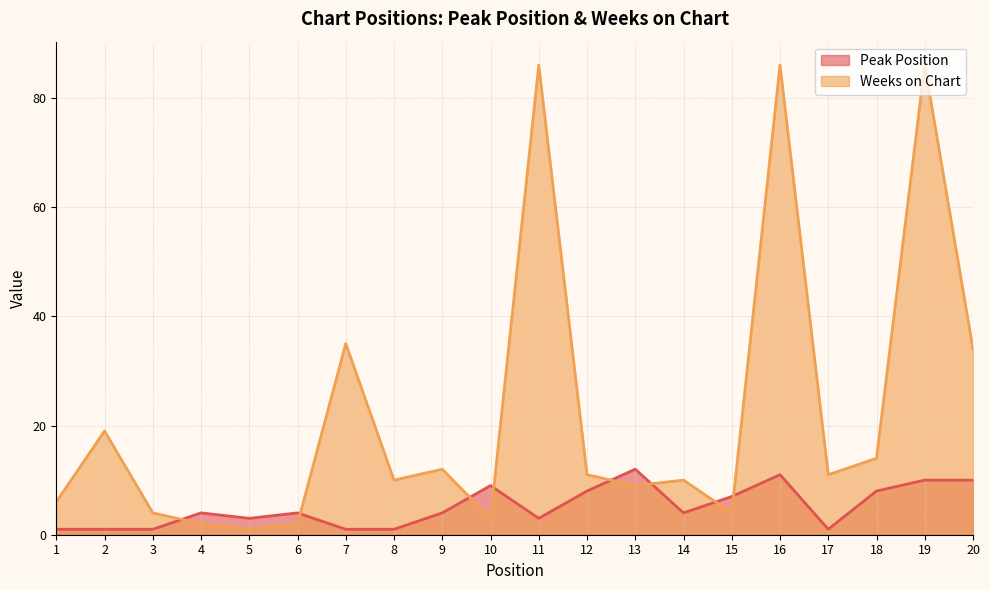

Is it true that Weeks on Chart equals 11 at 17?

True